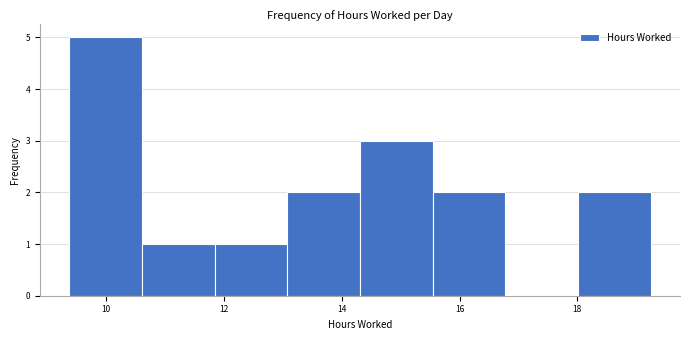

Reading left to right, transcribe this chart: for each bar, give the range it covers on the x-axis and its height. Neither the bar edges nor the heights are printed on the chart, so give them approximately, as read against the axes.

9.4 to 10.6: 5
10.6 to 11.8: 1
11.8 to 13.0: 1
13.0 to 14.4: 2
14.4 to 15.6: 3
15.6 to 16.8: 2
16.8 to 18.0: 0
18.0 to 19.2: 2